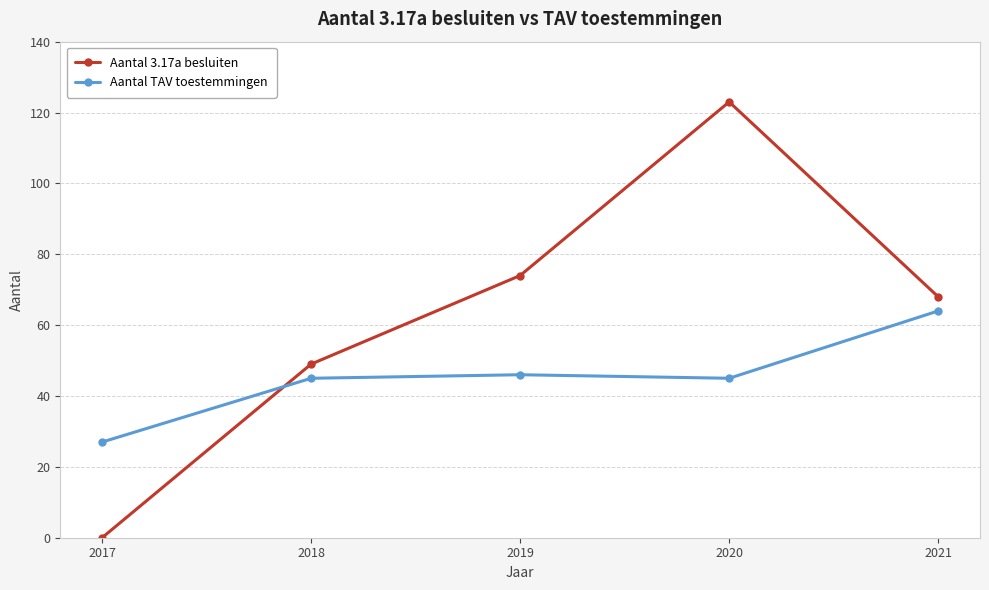

Which series has the largest total across all categories?

Aantal 3.17a besluiten